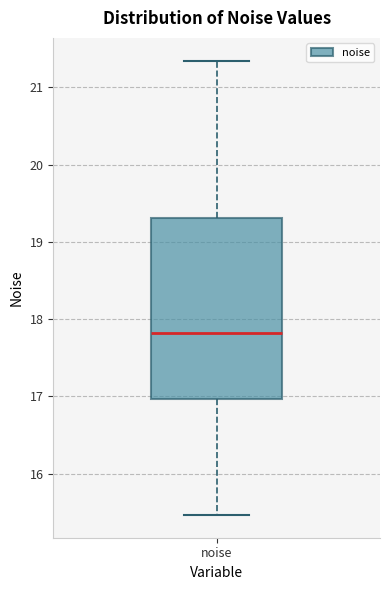

Transcribe this box plot: give where the median line is, the range the box spans, and where the two whiskers end, as read against the y-axis. The values are not printed on the chart, so give them approximately, as read against the axis.

median 17.8, box 17.0 to 19.3, whiskers 15.5 to 21.3